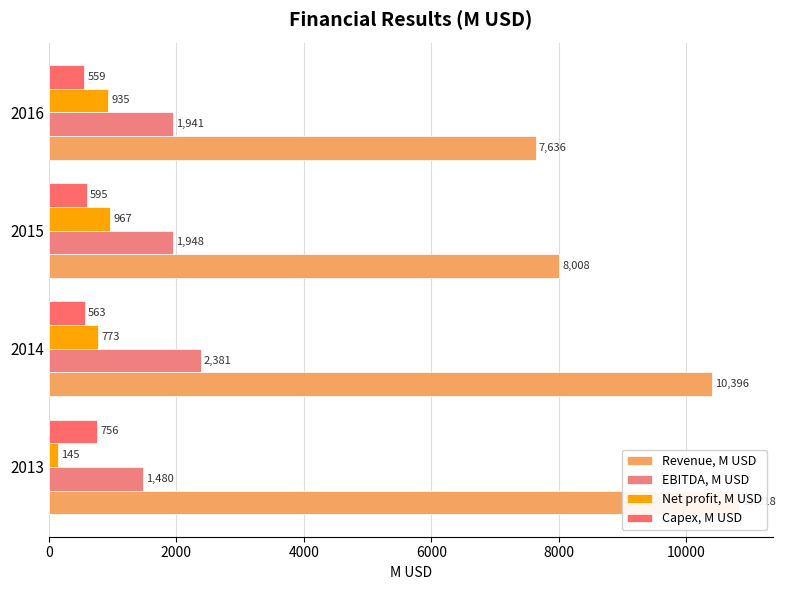

What is the difference between the second highest and minimum values in the EBITDA, M USD series?

468